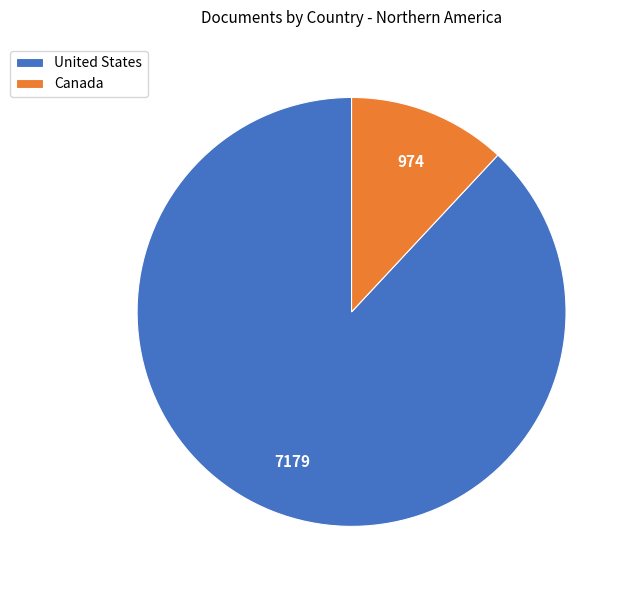

Is it true that Canada is 12% of the pie?

True